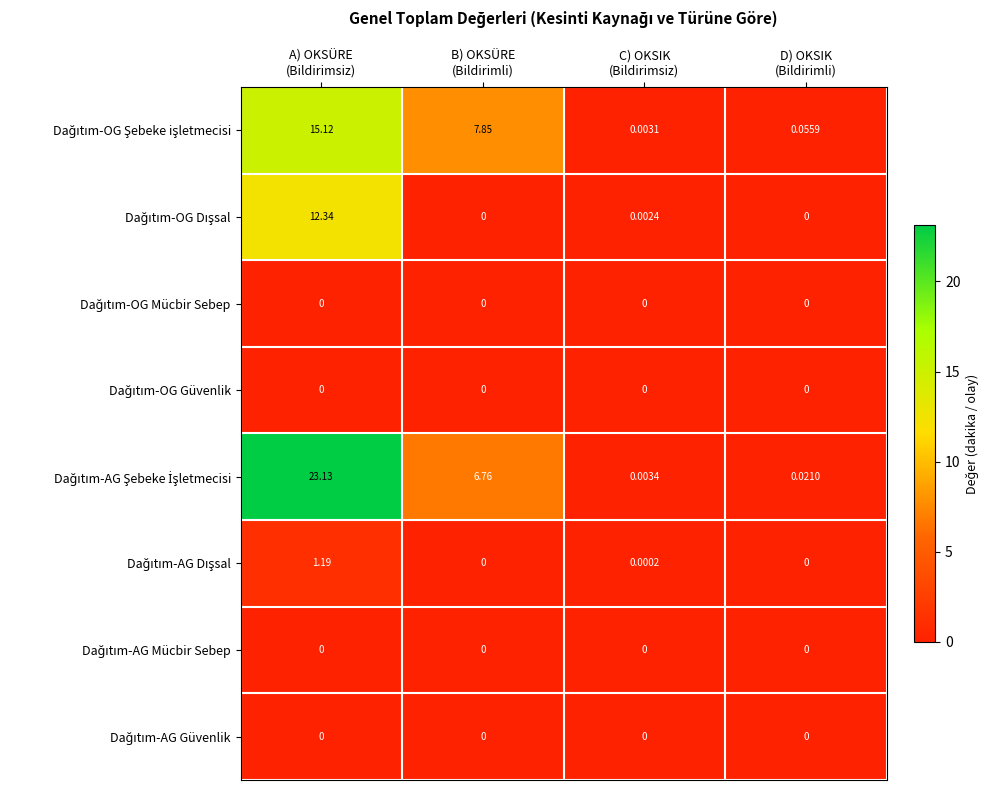

Which category has the highest value across all series?

A) OKSÜRE
(Bildirimsiz)